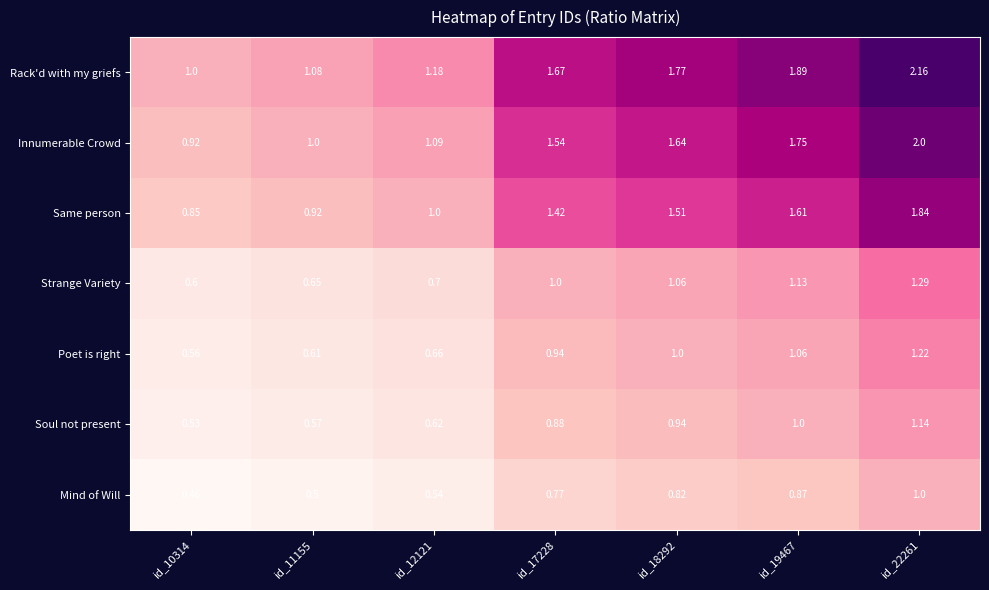

Which series has the widest spread of values?

Rack'd with my griefs